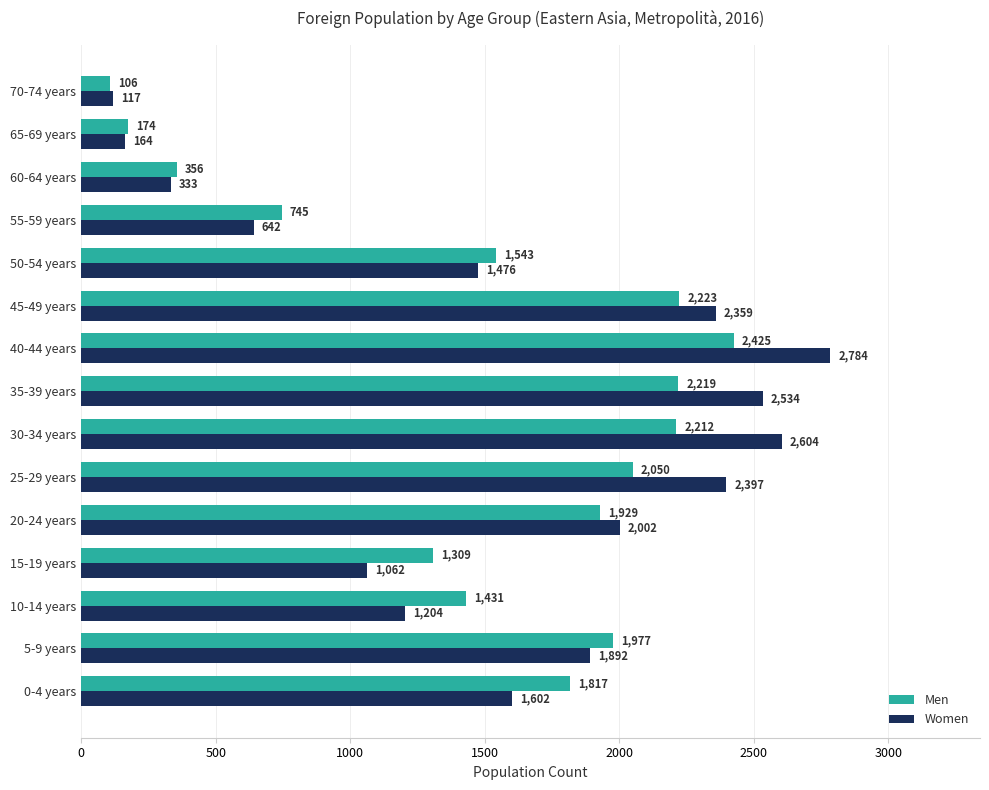

Which series has the largest range (max minus min)?

Women